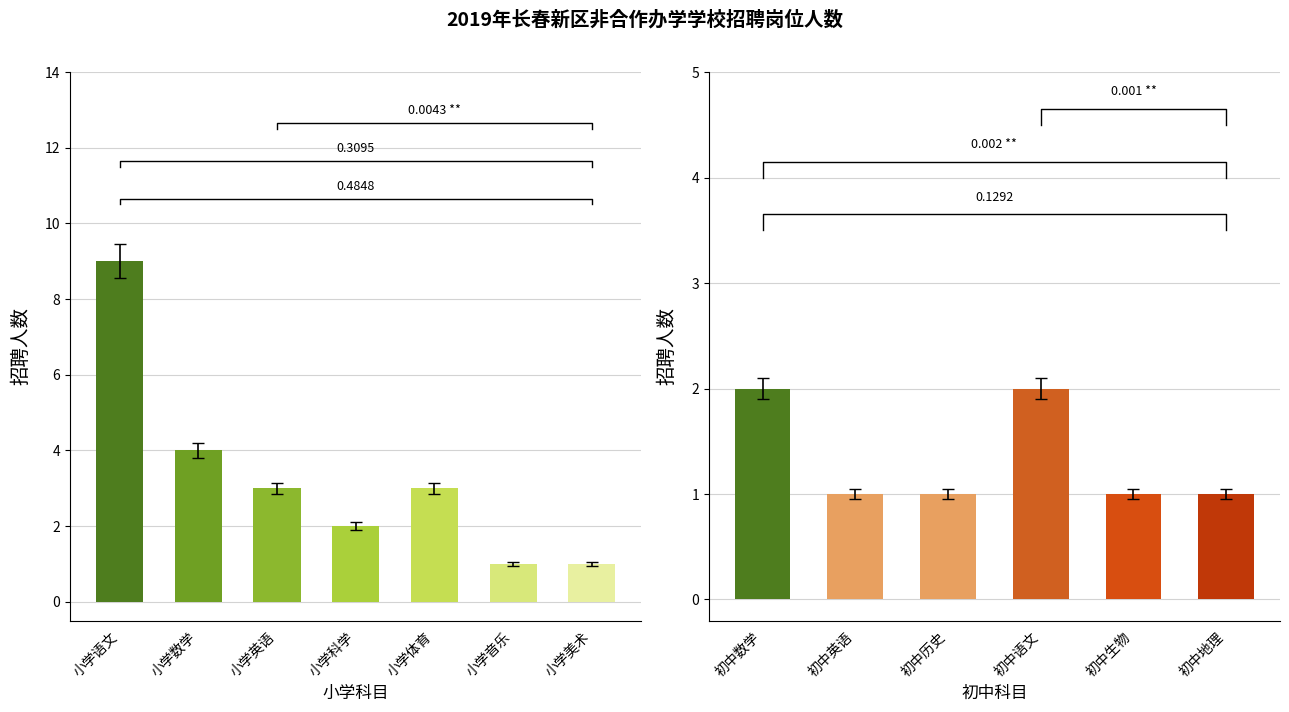

What is the approximate value at 初中语文?

2